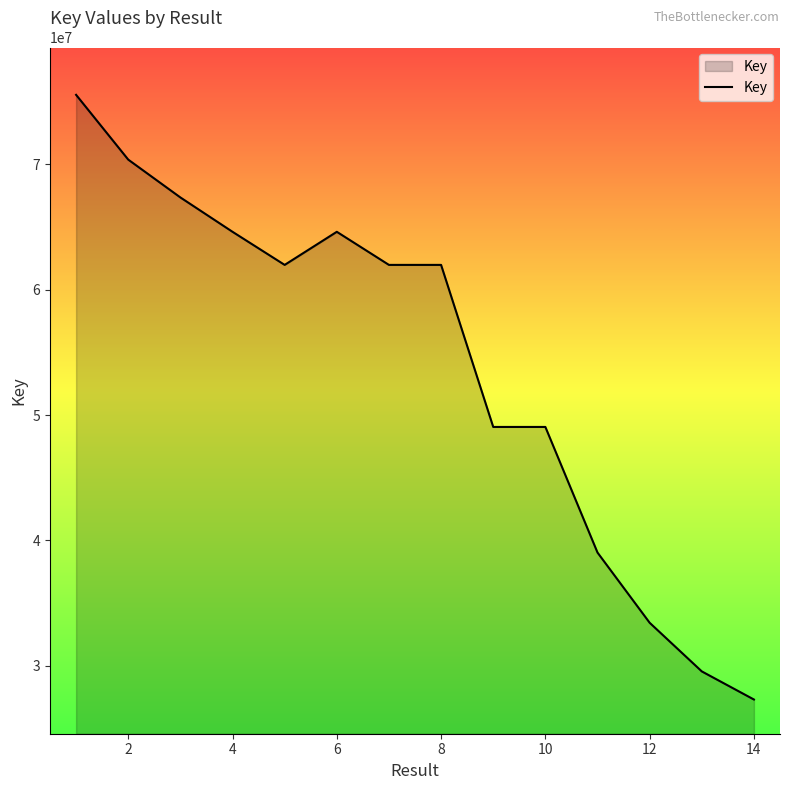

What is the difference between the maximum and minimum values?

48255167